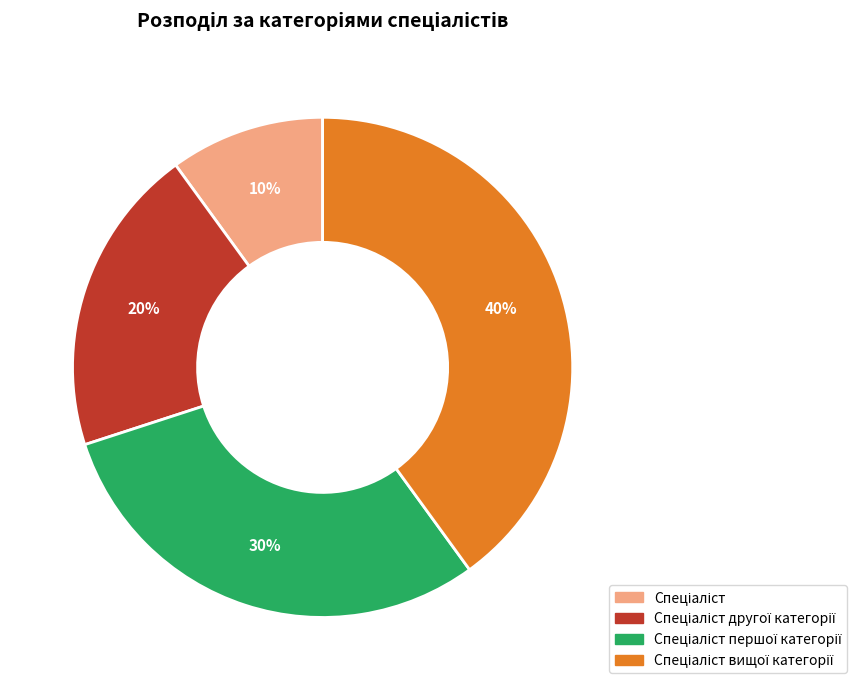

To the nearest percent, what is the average slice percentage?

25%